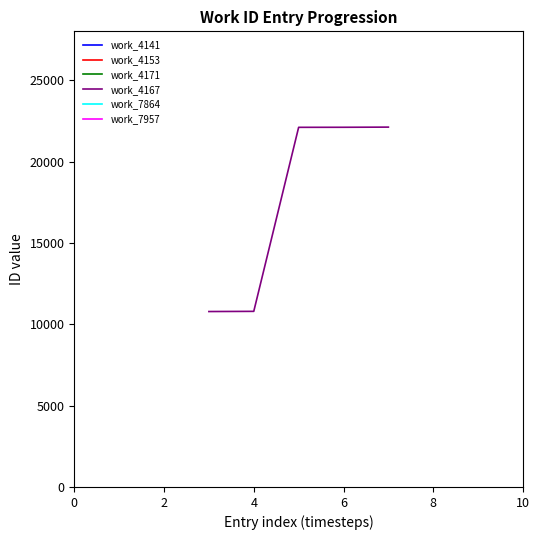

What is the minimum value shown in the chart?

10781